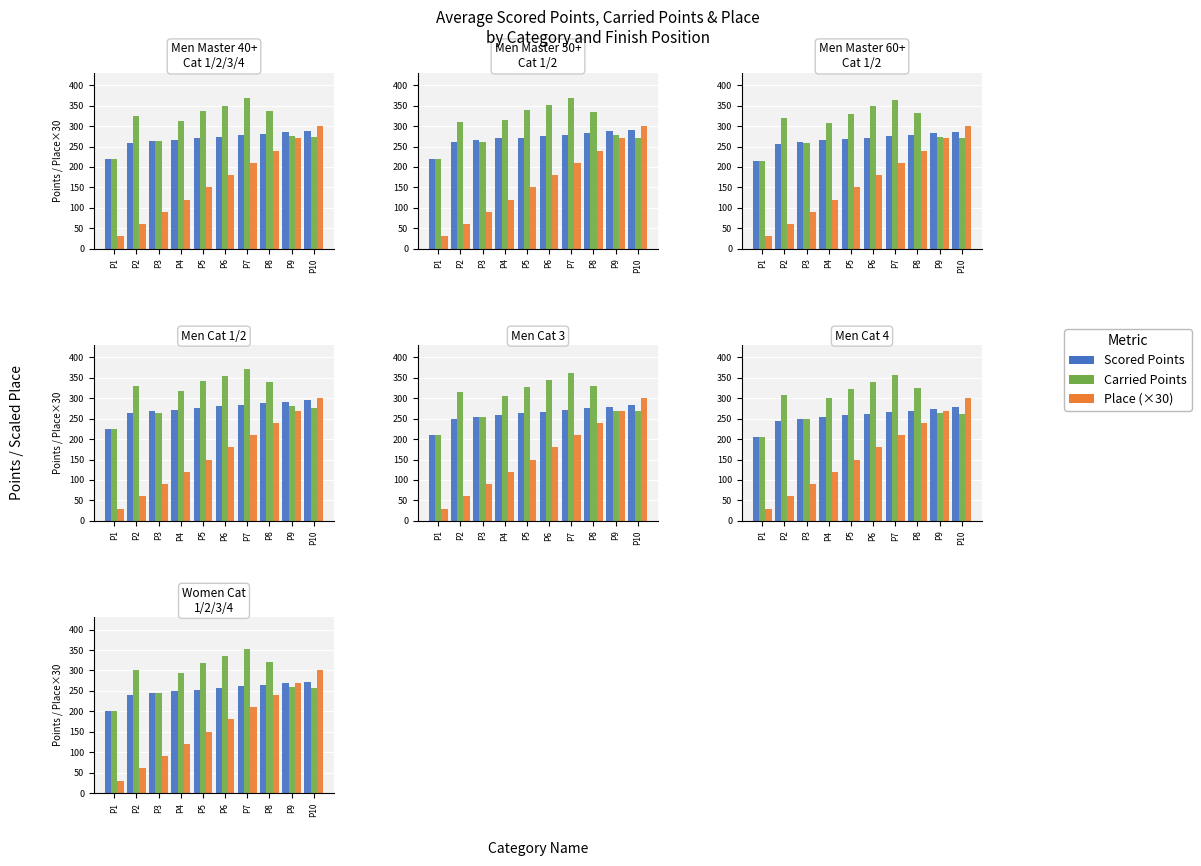

Which series has the largest range (max minus min)?

Place